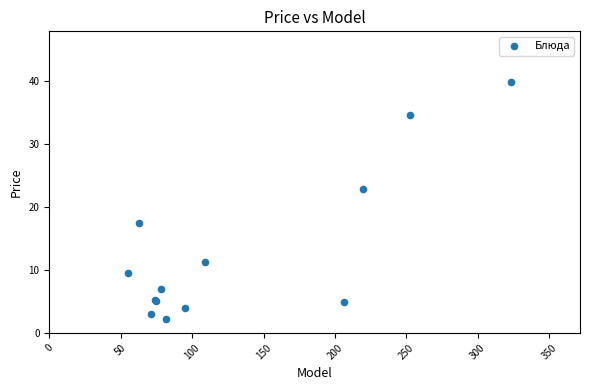

What Y value in the scatter plot is closest to 21?

22.9